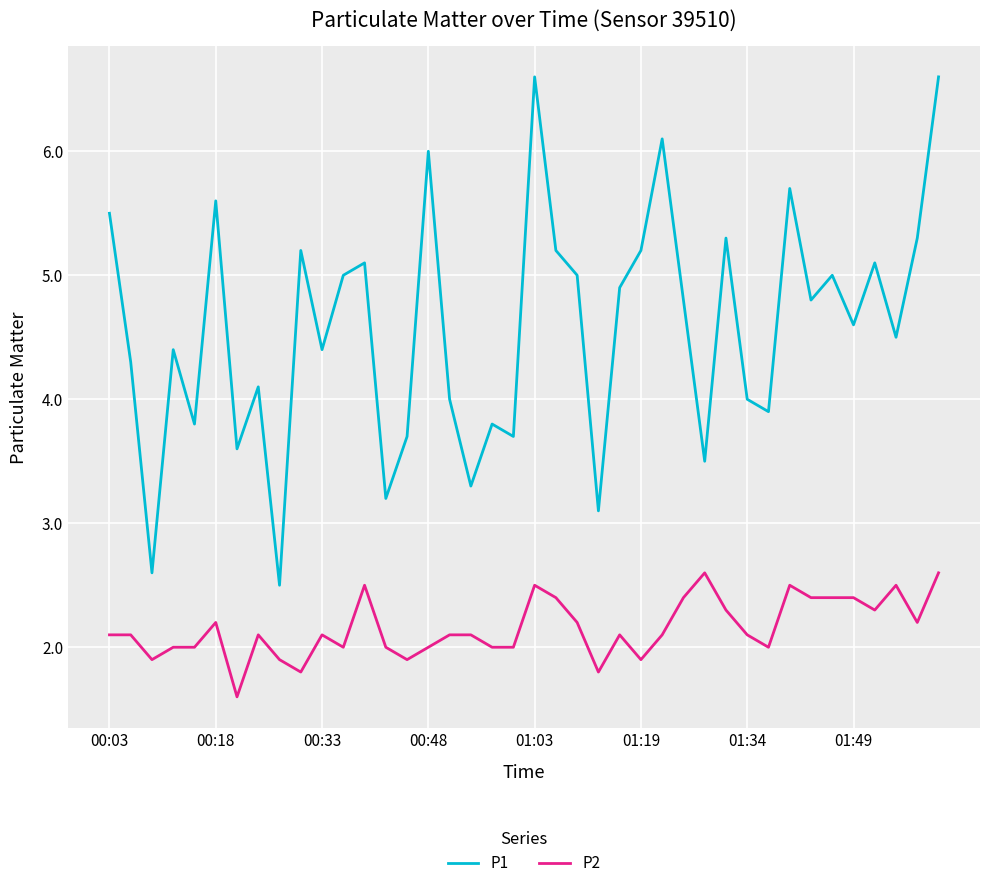

Which series has the largest range (max minus min)?

P1